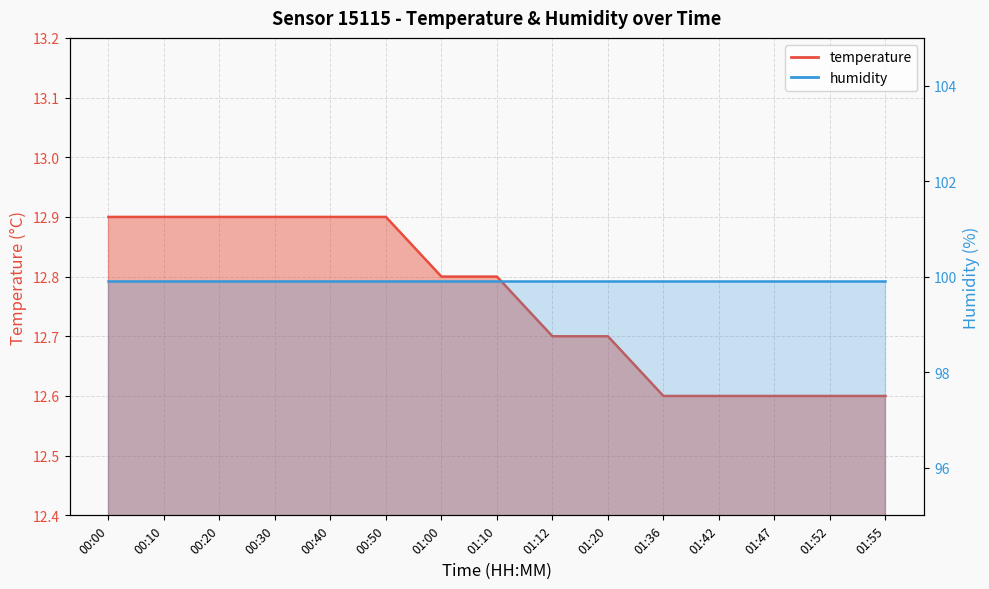

Is it true that the value at 01:55 is 12.6?

True